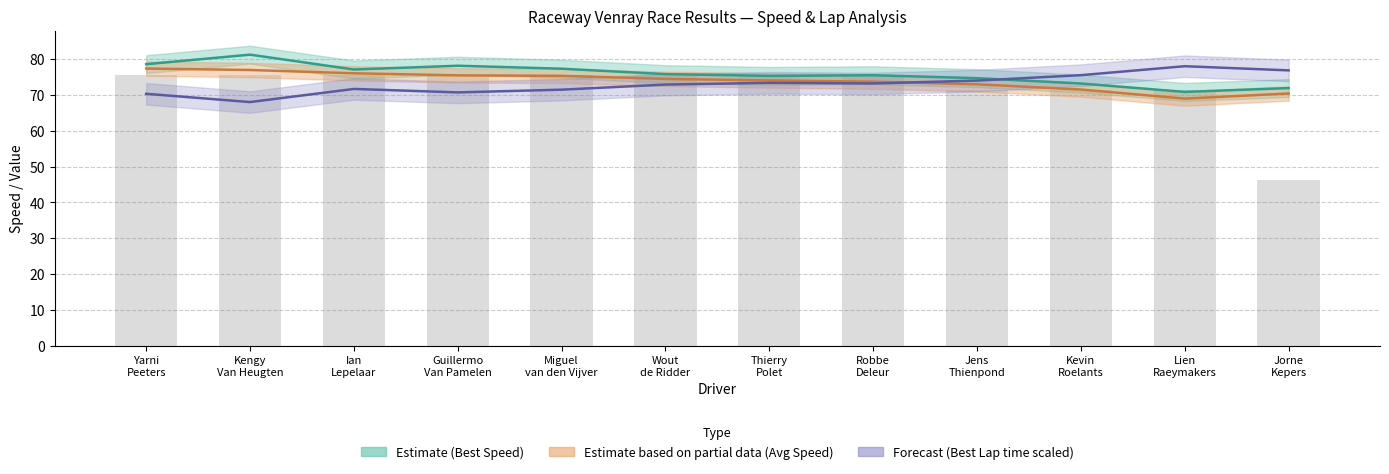

At which label is Best Lap time closest to 73?

Wout de Ridder